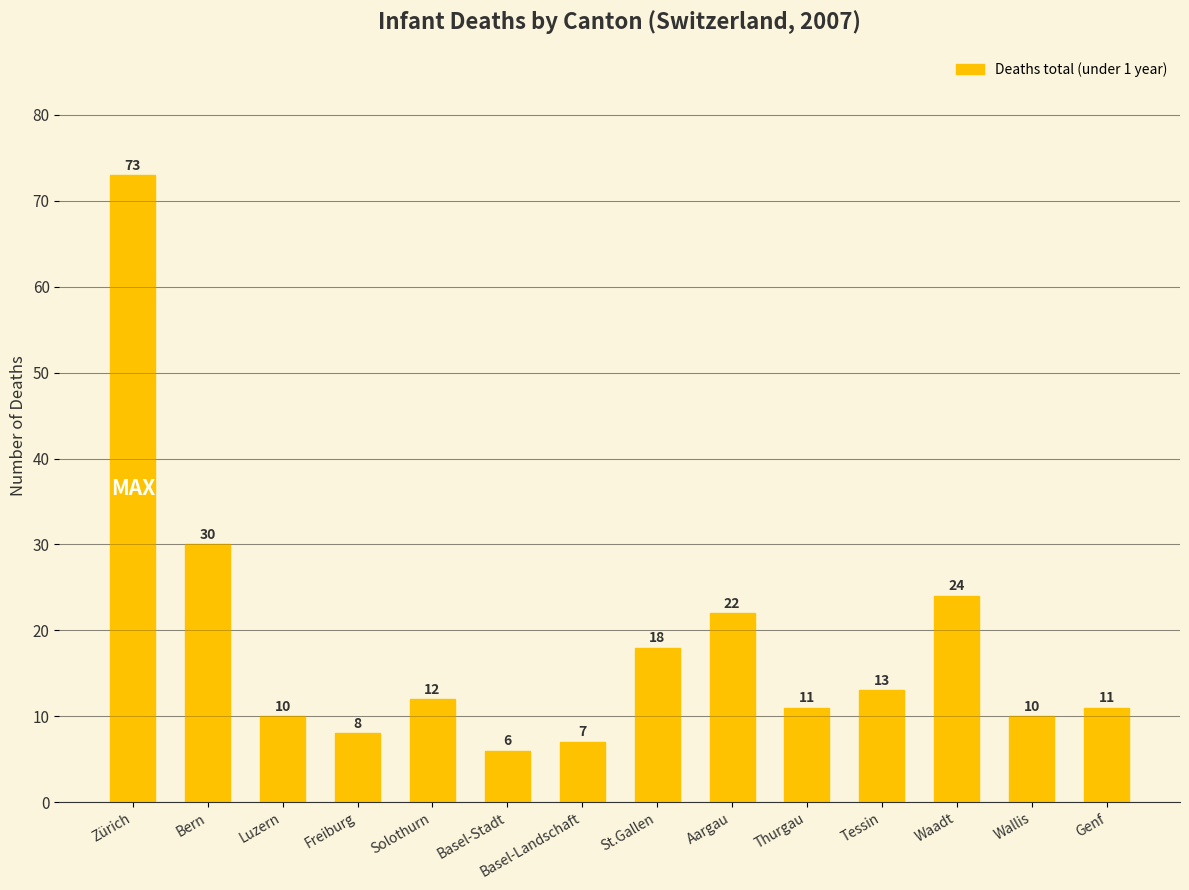

Reading right to left, list all the values displayed in this chart.

11	10	24	13	11	22	18	7	6	12	8	10	30	73